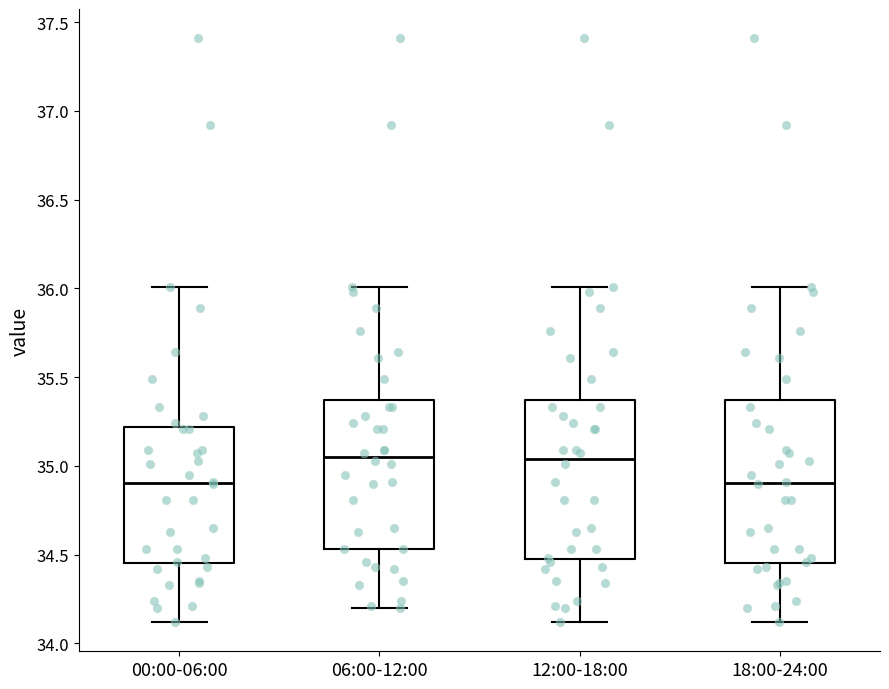

Reading left to right, transcribe this box plot: for each box, give where its median line is, the range the box spans, and where its two whiskers end, as read against the y-axis. The values are not printed on the chart, so give them approximately, as read against the axis.

00:00-06:00: median 34.90, box 34.45 to 35.20, whiskers 34.10 to 36.00
06:00-12:00: median 35.05, box 34.55 to 35.35, whiskers 34.20 to 36.00
12:00-18:00: median 35.05, box 34.50 to 35.35, whiskers 34.10 to 36.00
18:00-24:00: median 34.90, box 34.45 to 35.35, whiskers 34.10 to 36.00